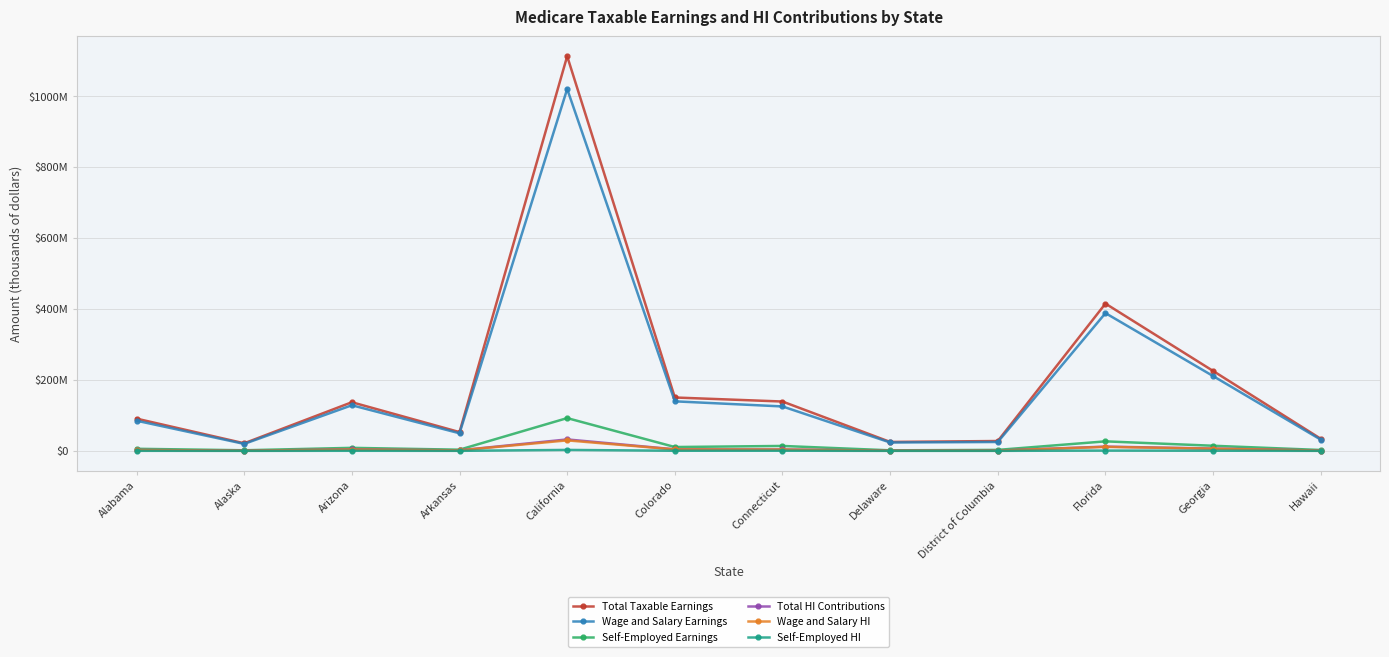

Where does the Total HI Contributions series first go above 3975778?

California